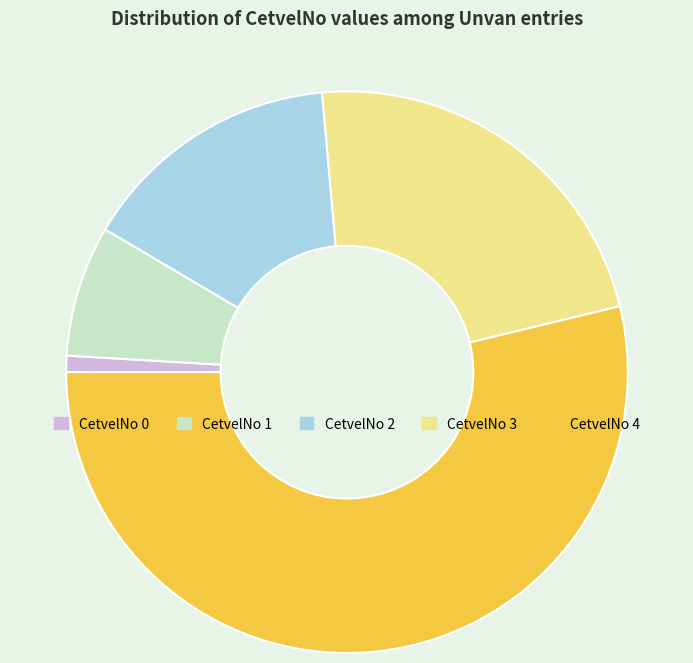

Combined, do CetvelNo 1 and CetvelNo 2 account for over 50%?

No